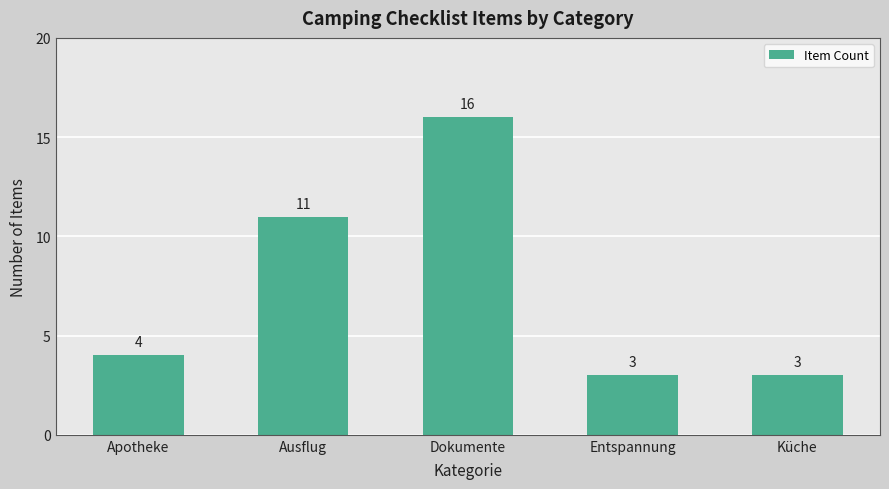

Between Küche and Ausflug, which is larger?

Ausflug